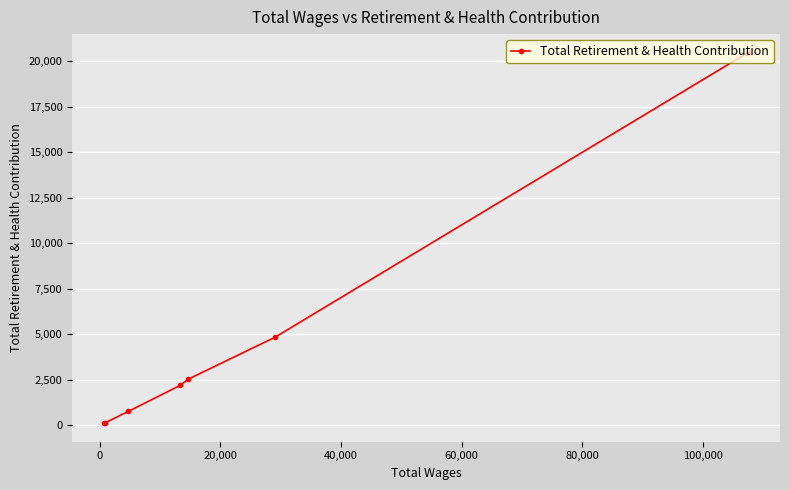

What is the difference between the second highest and minimum values?

4722